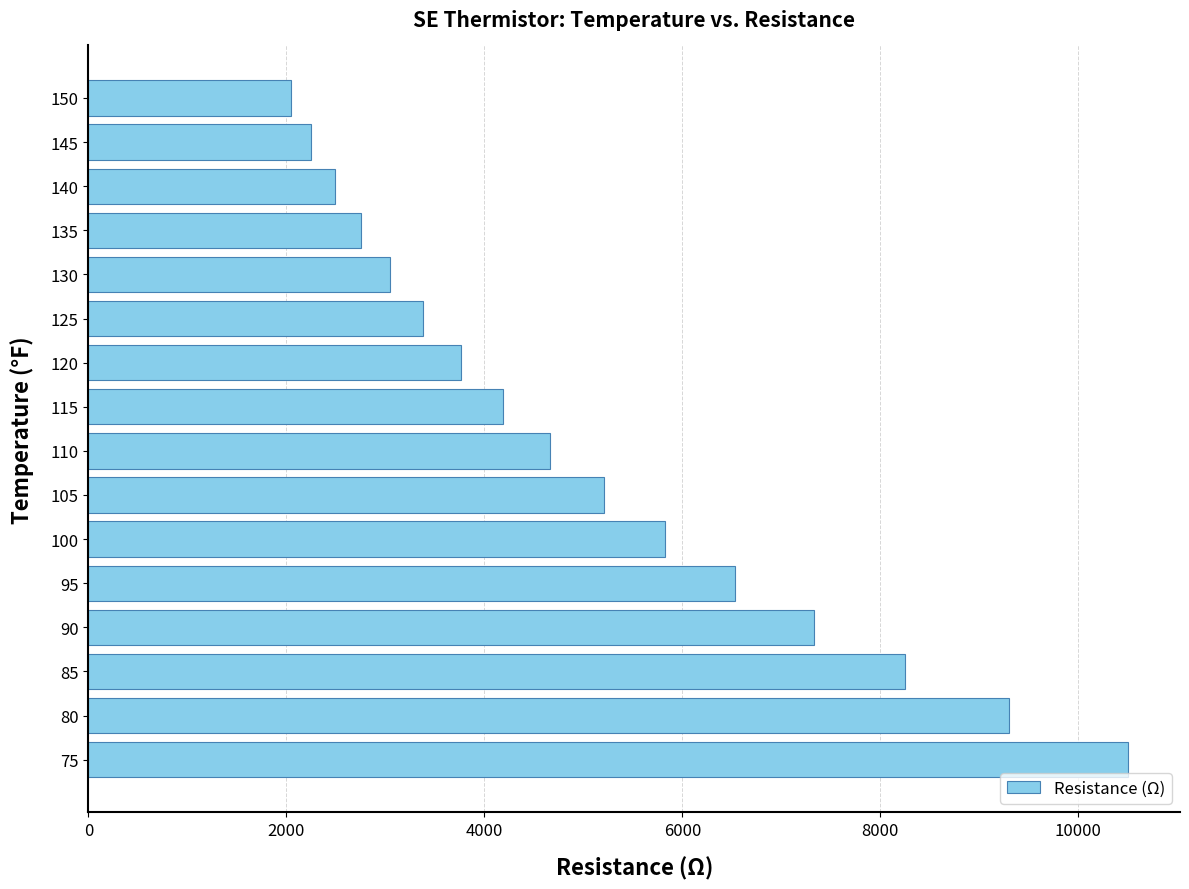

Rank the categories by value from lowest to highest.

150, 145, 140, 135, 130, 125, 120, 115, 110, 105, 100, 95, 90, 85, 80, 75